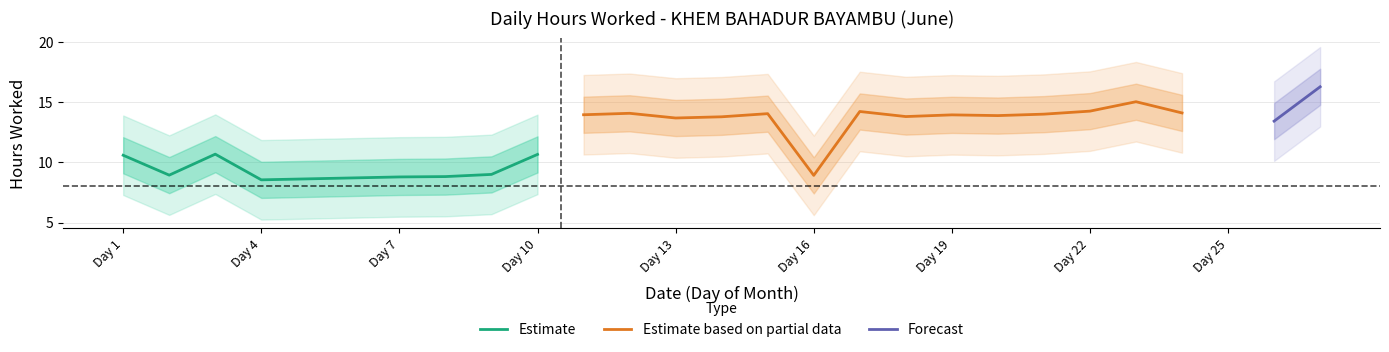

True or false: the data has more than 1 interior local peaks.

True